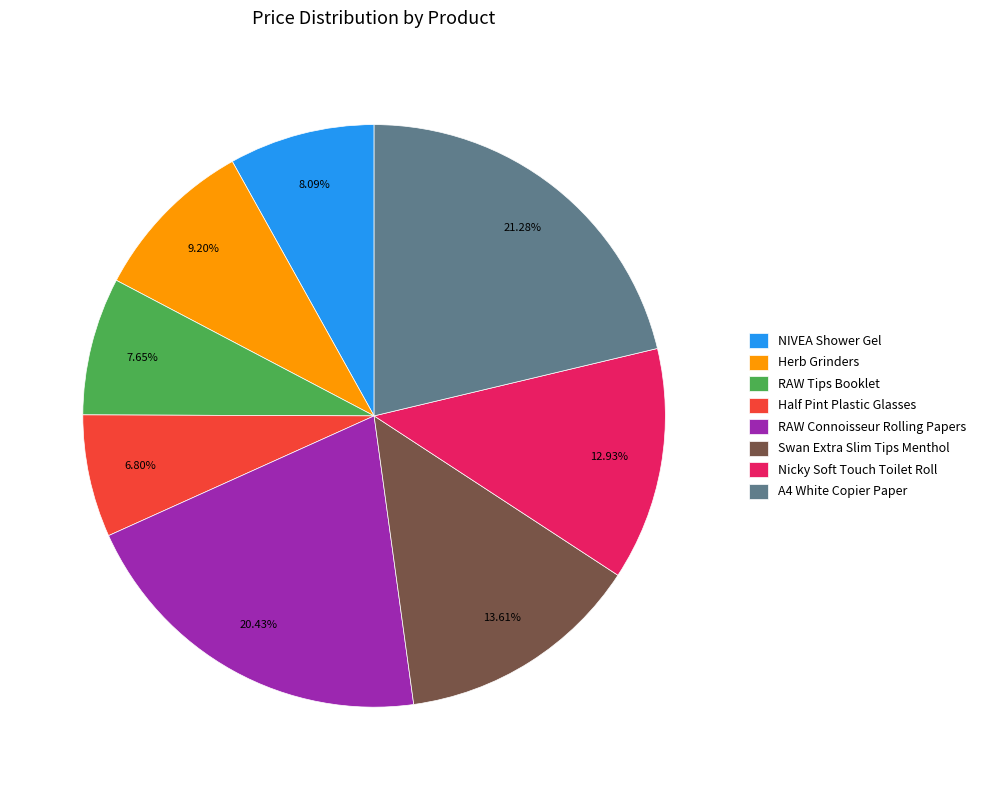

Which slice is the largest?

A4 White Copier Paper